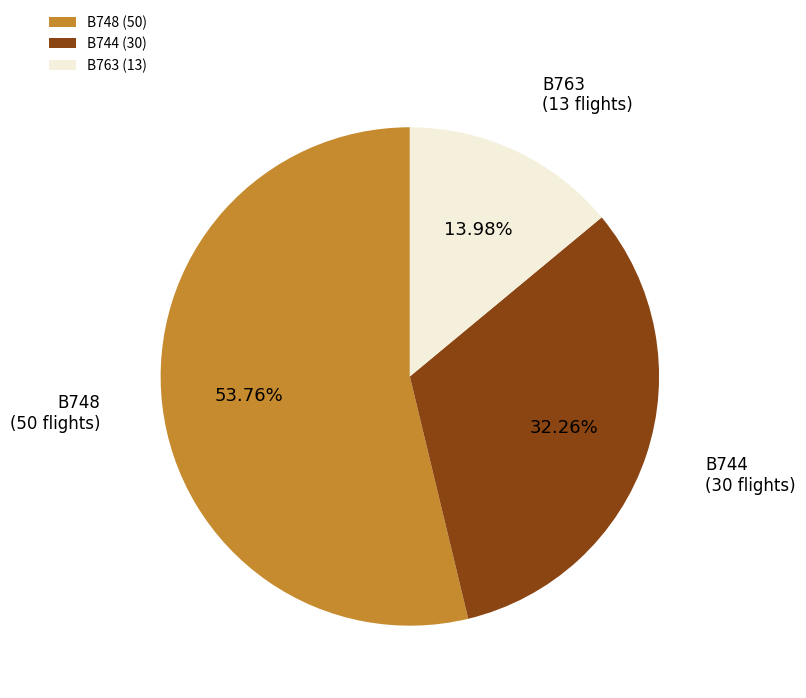

Which has a higher value, B763 or B744?

B744